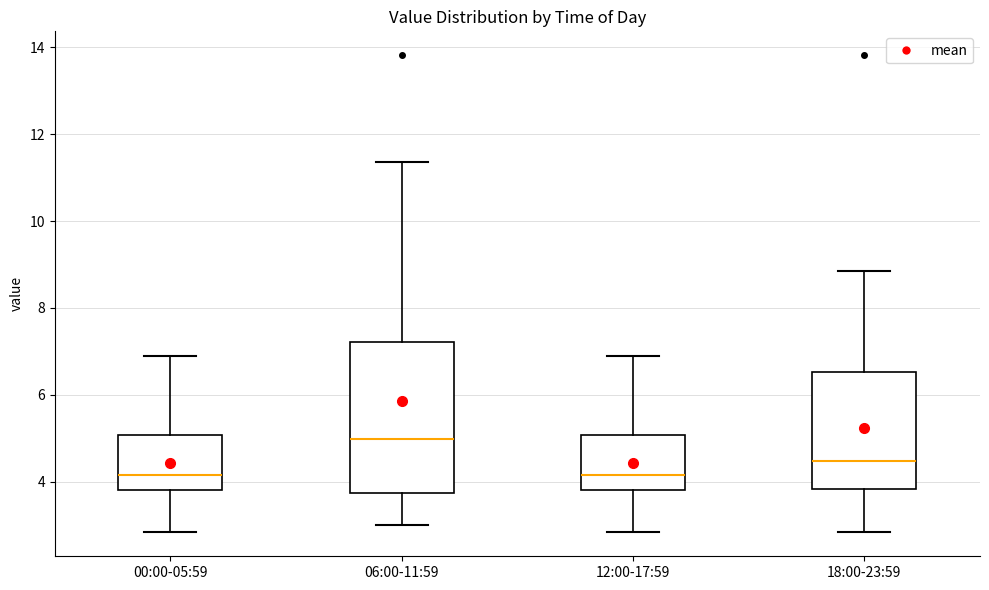

Where is the upper edge of the box for 00:00-05:59 on the y-axis? The values are not printed on the chart, so give them approximately, as read against the axis.

5.0